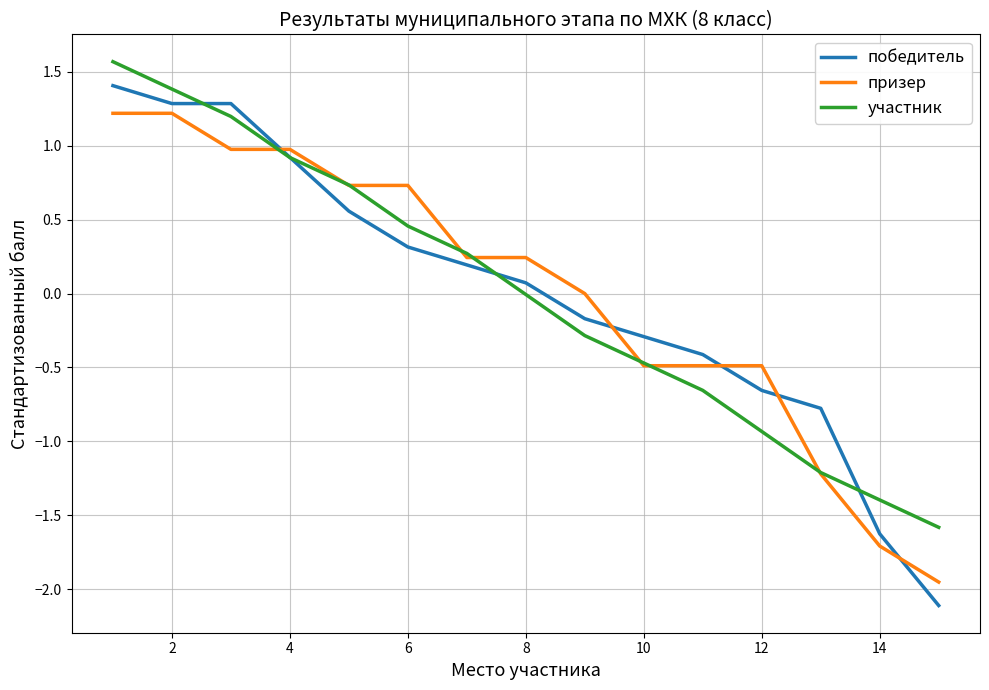

True or false: участник and призер cross at least once.

True